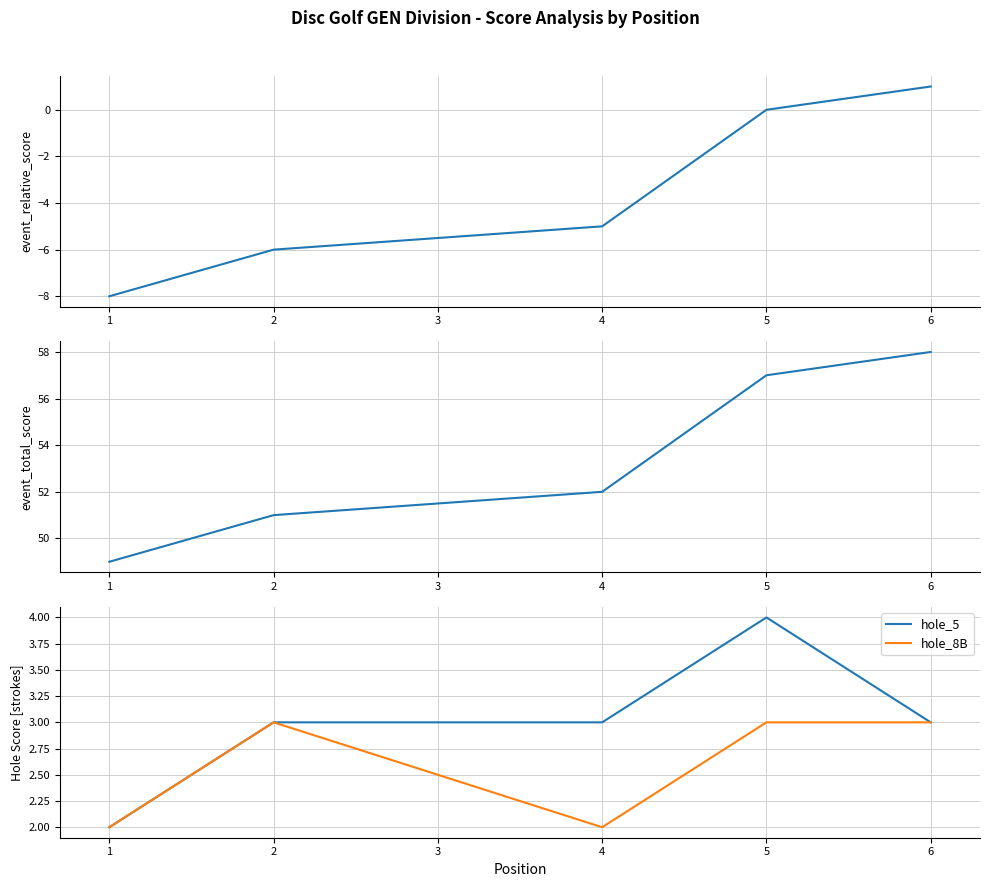

What is the smallest value displayed?

-8